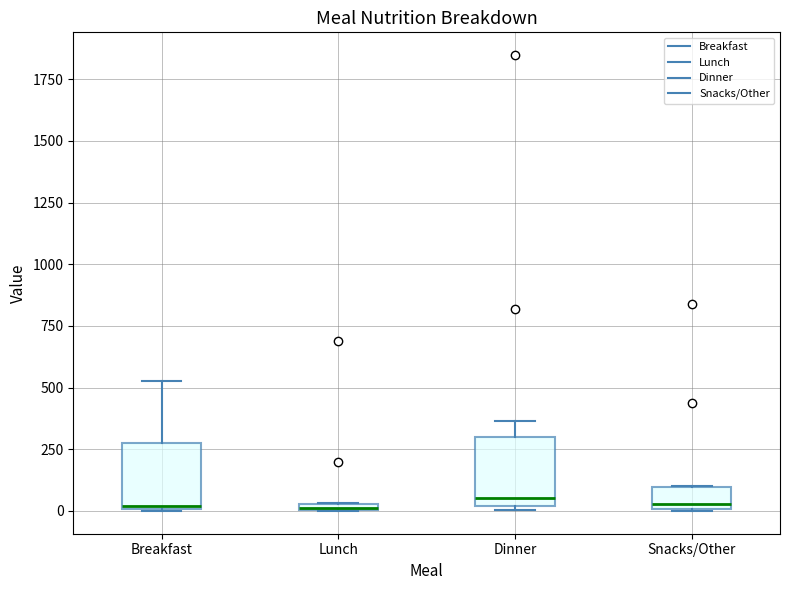

Where is the lower edge of the box for Lunch on the y-axis? The values are not printed on the chart, so give them approximately, as read against the axis.

0